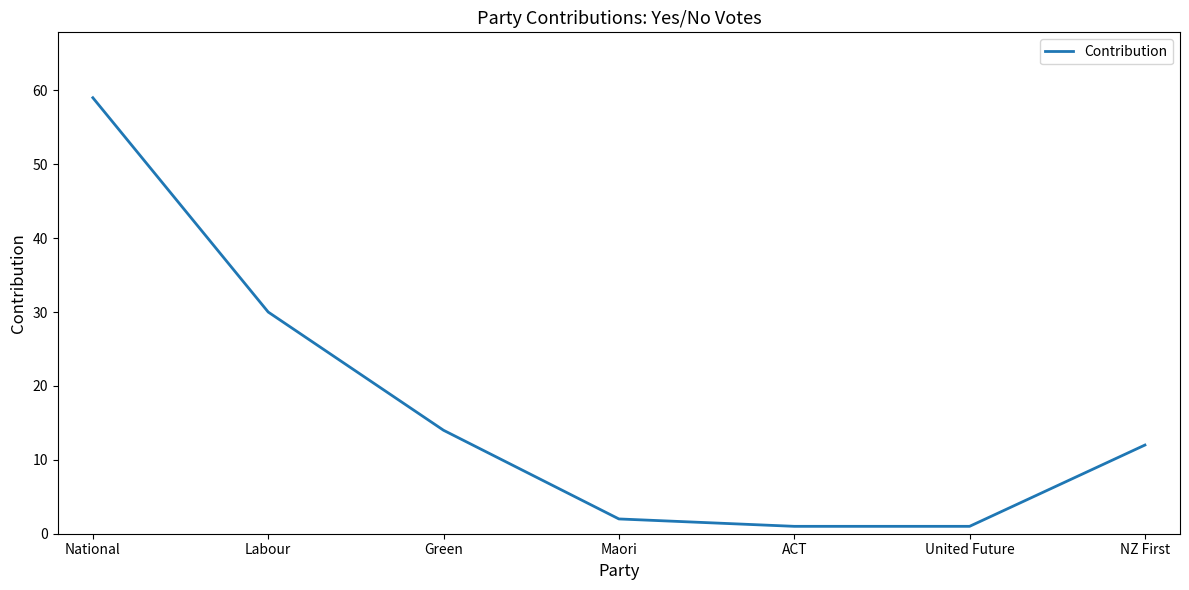

What is the change in value from Labour to Maori?

-28